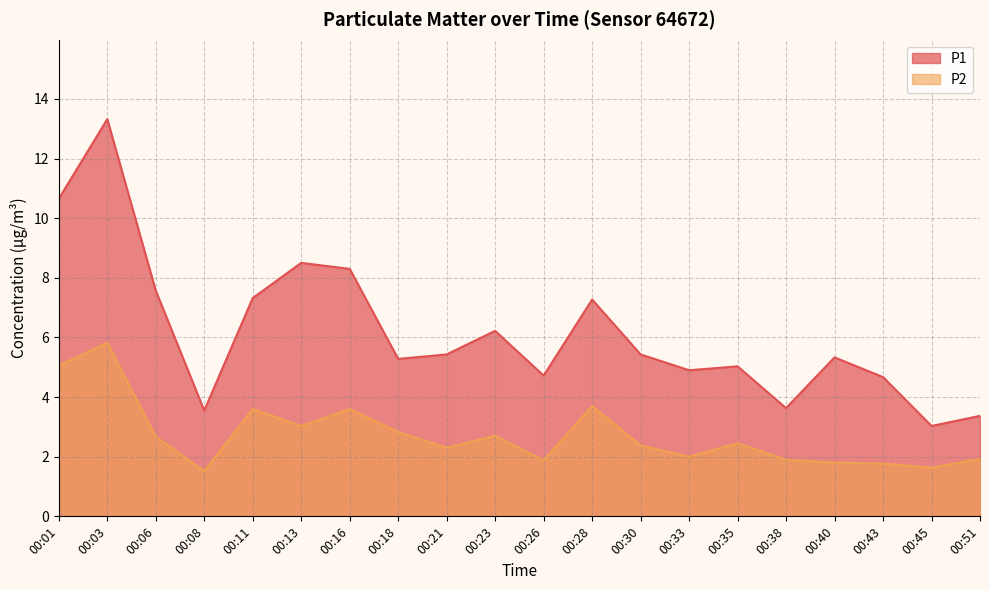

Rank the categories by P2 value from highest to lowest.

00:03, 00:01, 00:28, 00:11, 00:16, 00:13, 00:18, 00:23, 00:06, 00:35, 00:30, 00:21, 00:33, 00:51, 00:38, 00:26, 00:40, 00:43, 00:45, 00:08